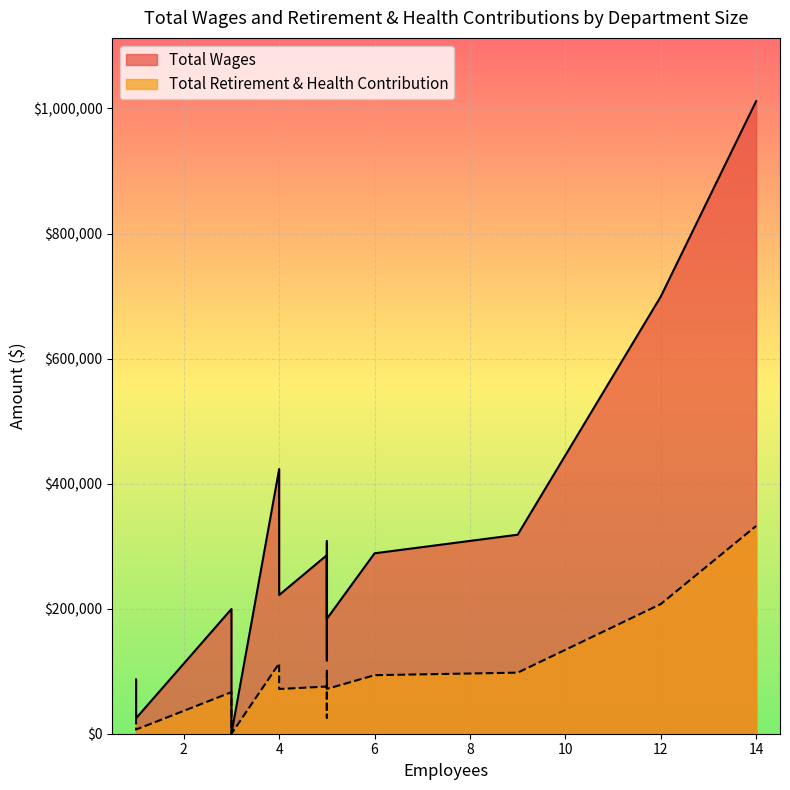

Which category has the highest value across all series?

14